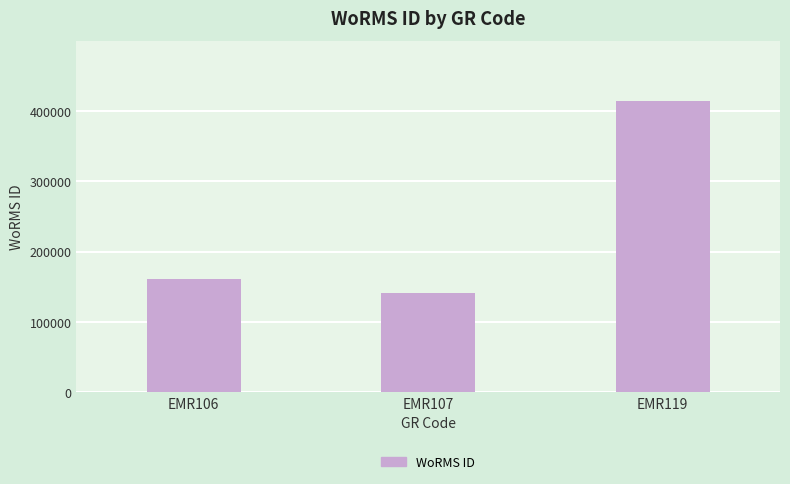

Reading left to right, extract all data points from this chart.

160539	140735	413641